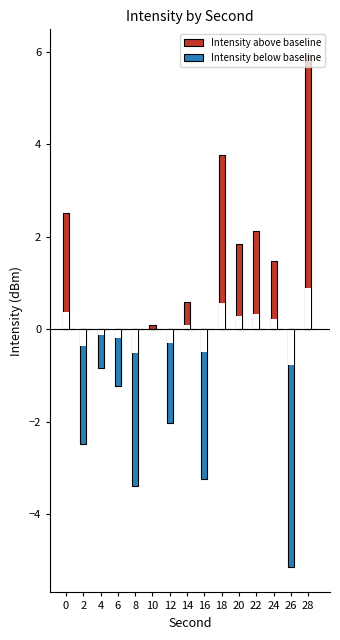

Is the value of Intensity below baseline at 4 greater than the value of Intensity above baseline at 8?

No